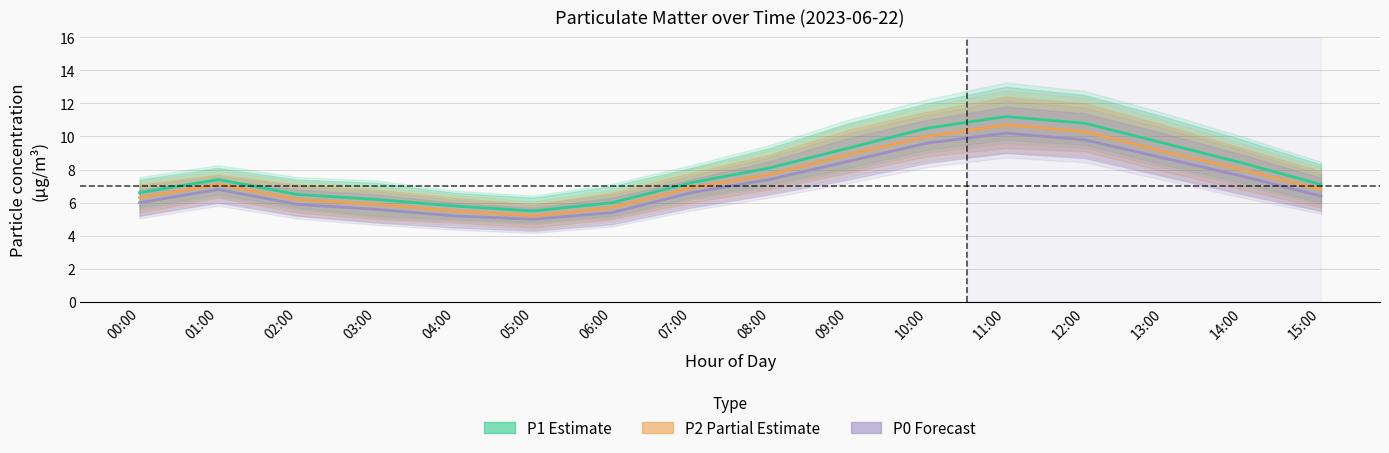

True or false: P1 mean and P2 mean intersect in this chart.

False